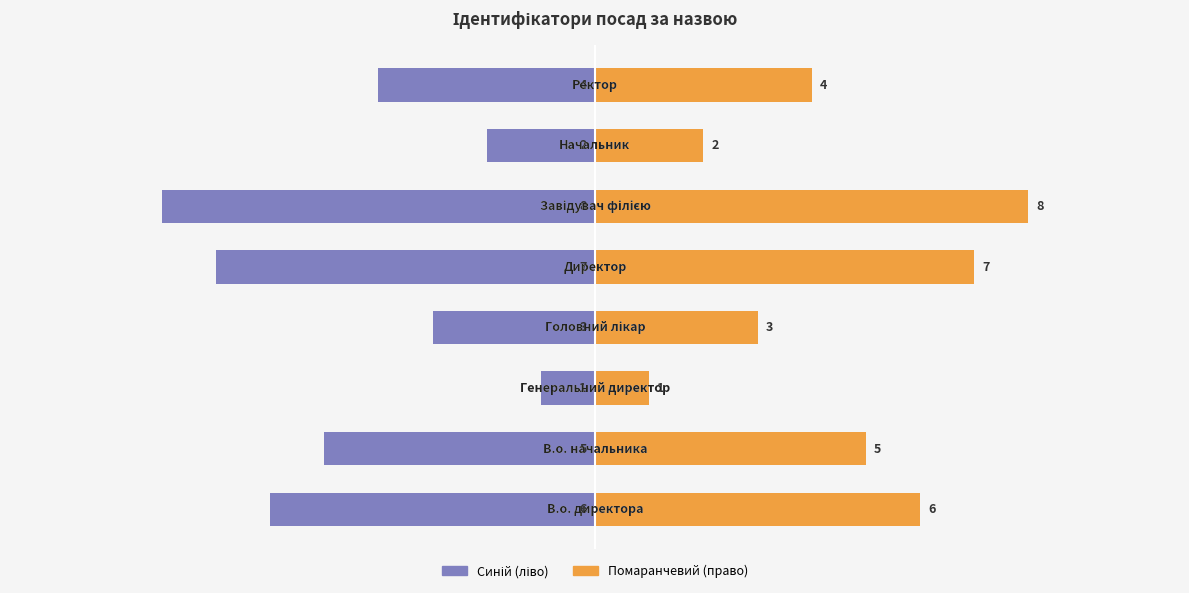

Reading left to right, what are all the values shown in this chart?

Ідентифікатор (синій): 0=-6	1=-5	2=-1	3=-3	4=-7	5=-8	6=-2	7=-4
Ідентифікатор (помаранч): 0=6	1=5	2=1	3=3	4=7	5=8	6=2	7=4